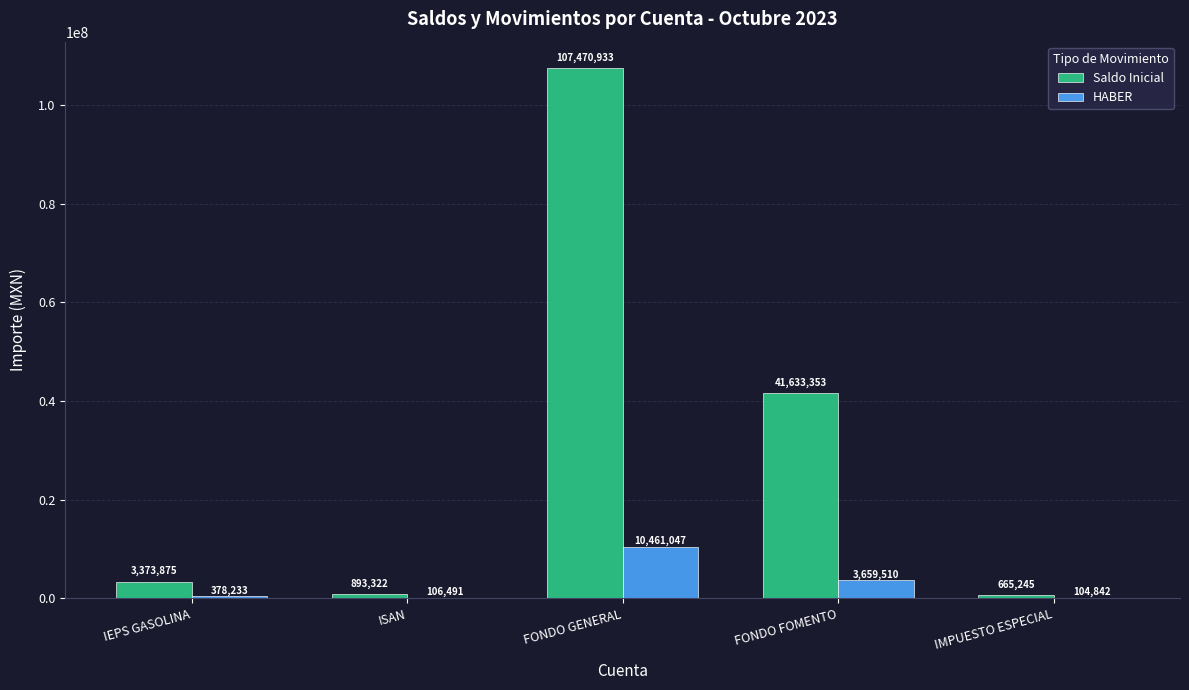

Which series changed the most between IEPS GASOLINA and FONDO FOMENTO?

Saldo Inicial